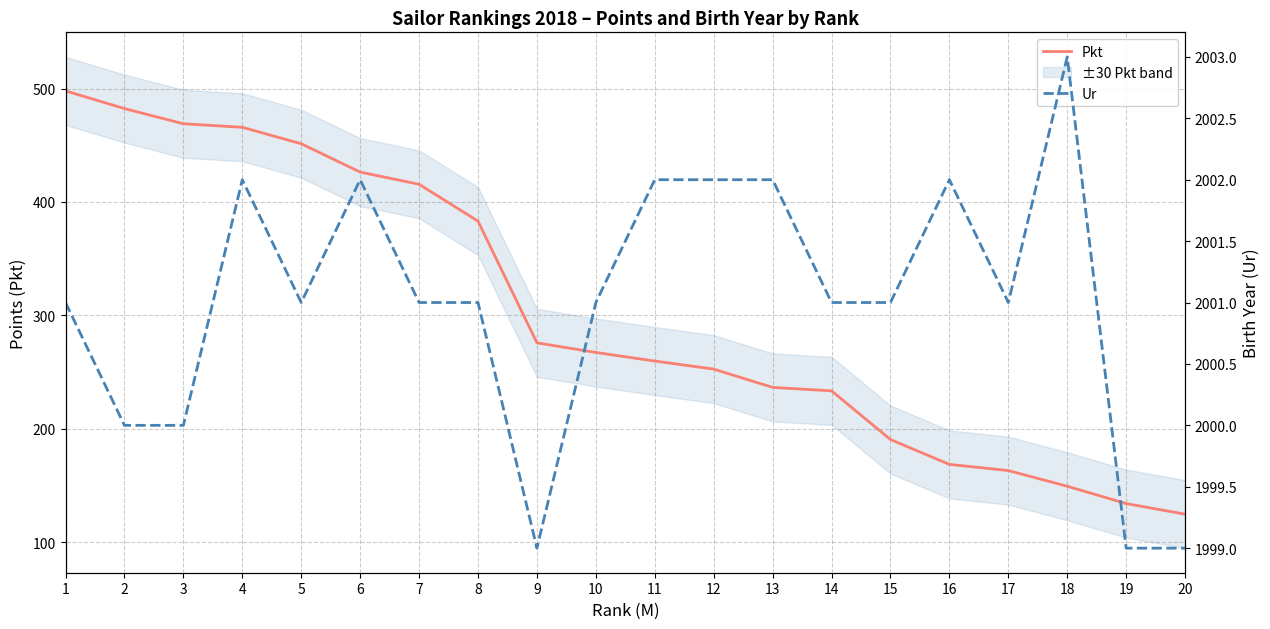

How many interior local peaks does the Ur series have?

4